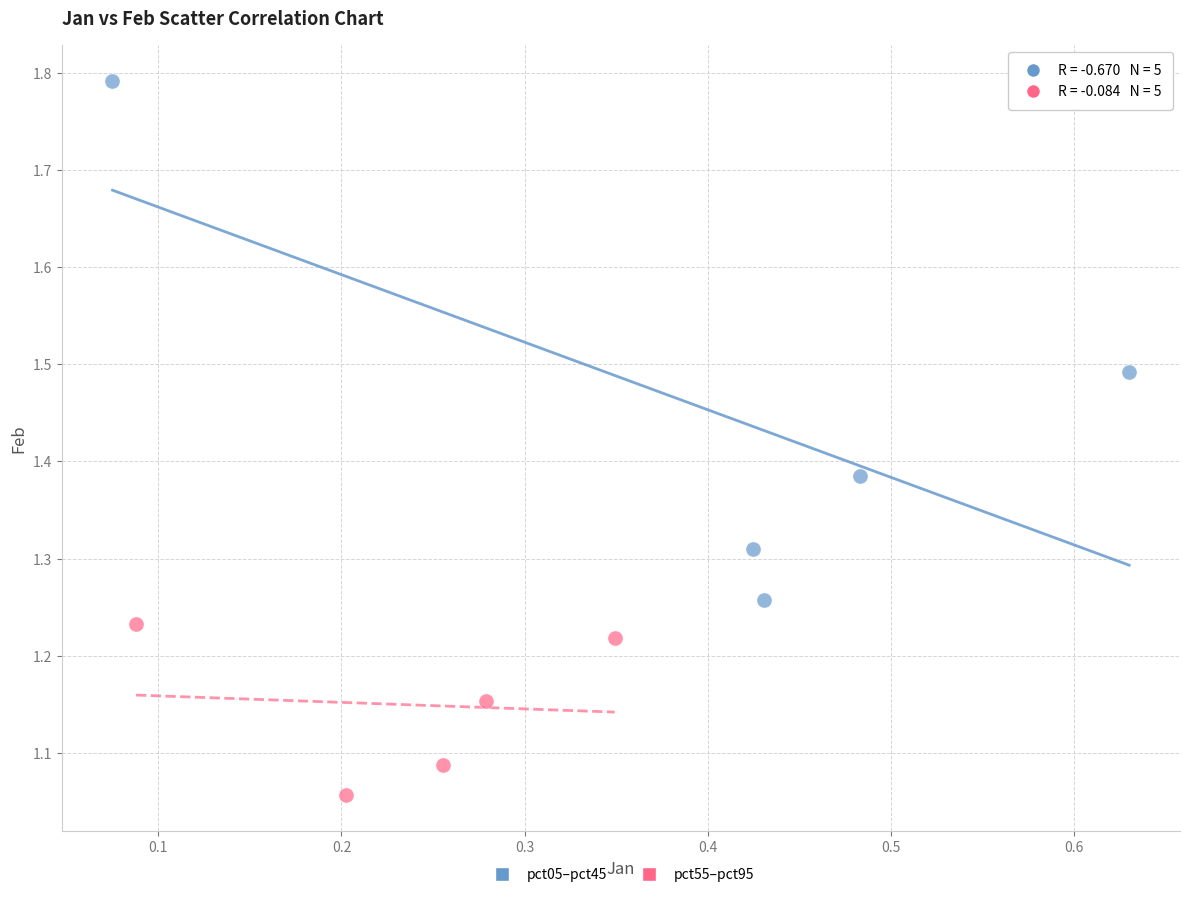

What are all the series names shown in the legend?

pct05–pct45, pct55–pct95